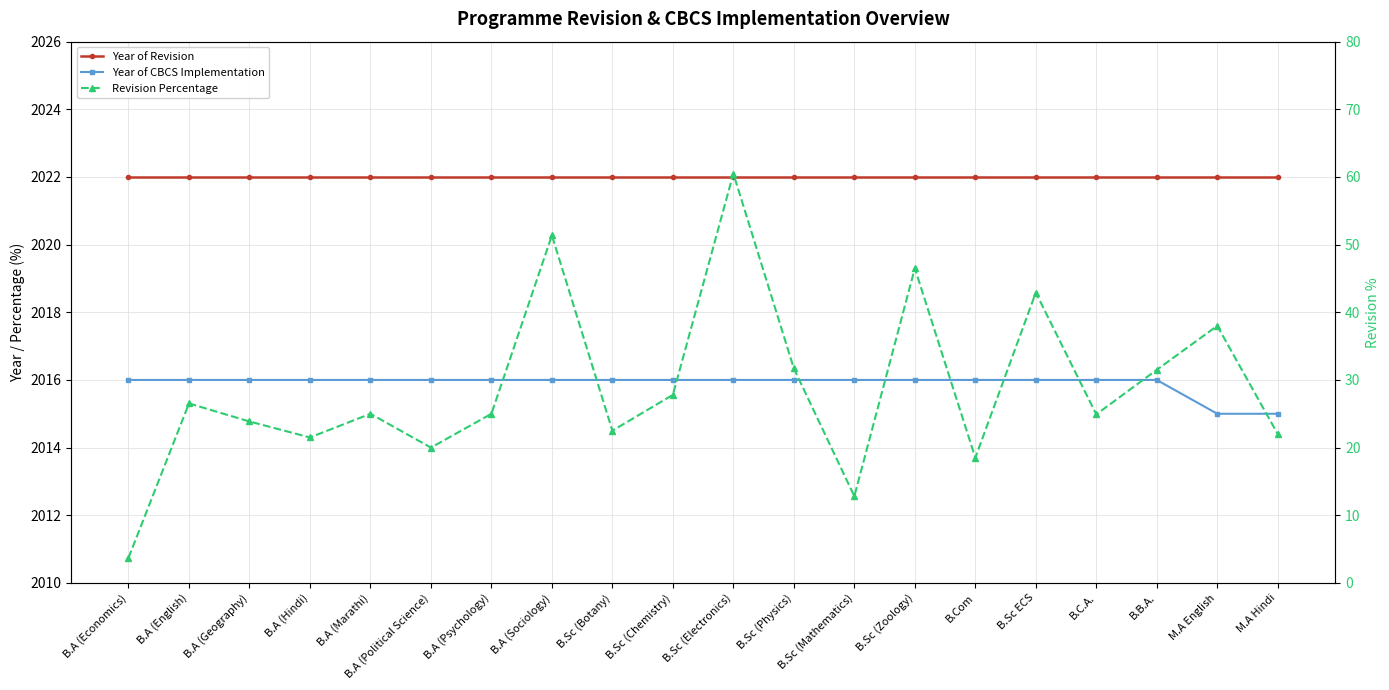

Count the number of categories in the chart.

20